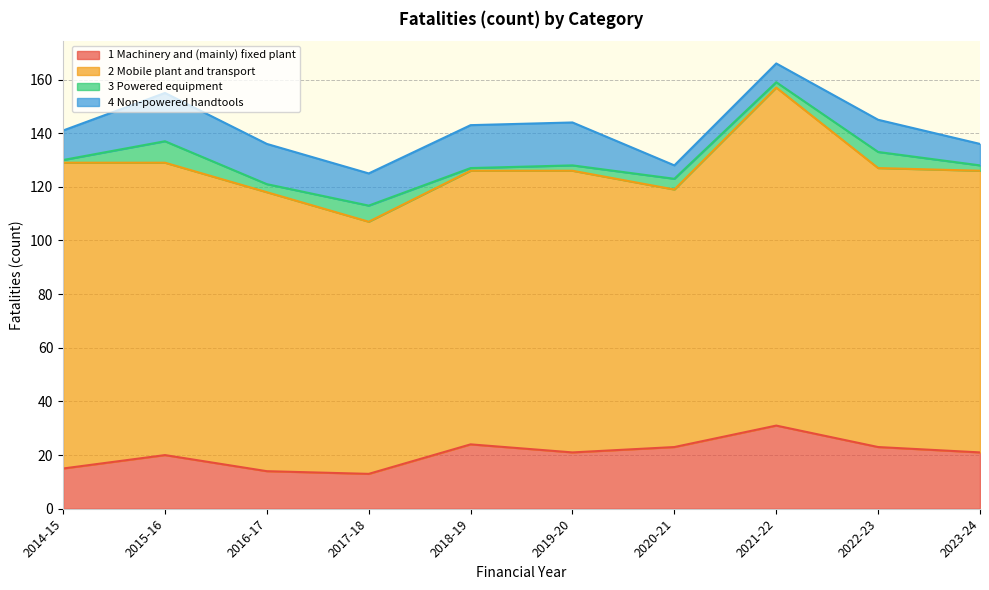

What is the greatest value displayed?

126